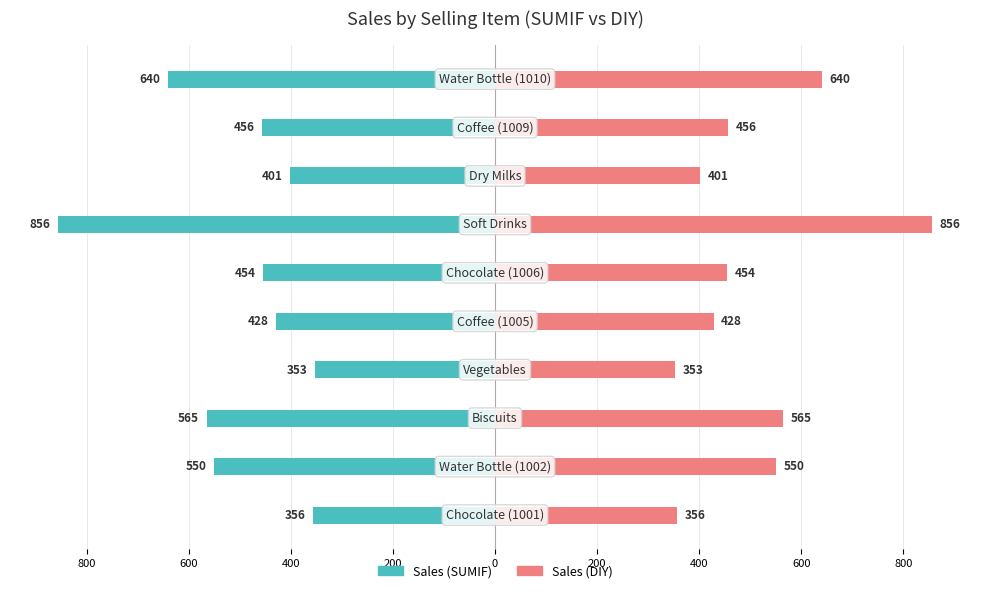

What is the difference between the highest and lowest values at 400?

1130